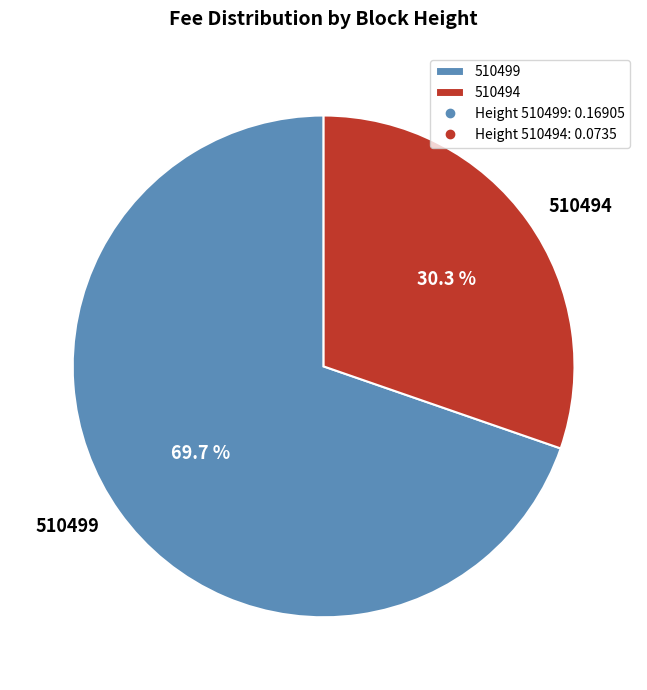

Rank the categories by value from highest to lowest.

510499, 510494